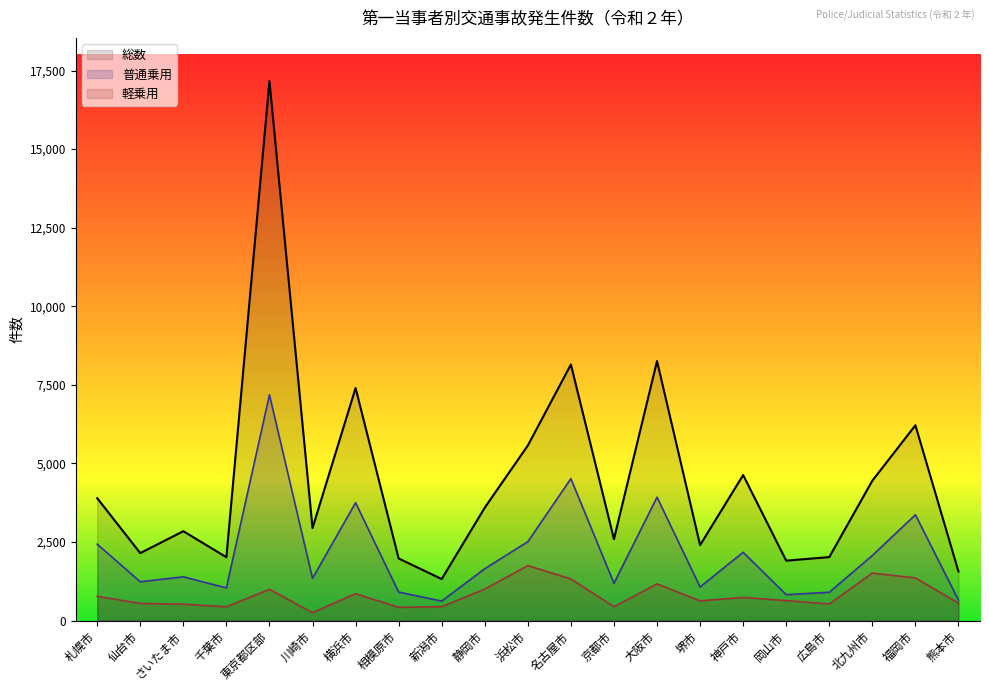

Reading right to left, what are all the values shown in this chart?

総数: 1559	6213	4450	2019	1905	4629	2400	8256	2590	8146	5570	3592	1320	1975	7398	2942	17165	2015	2842	2146	3893
普通乗用: 650	3365	2070	900	823	2171	1069	3925	1186	4515	2509	1650	619	906	3749	1342	7181	1039	1391	1233	2431
軽乗用: 552	1356	1510	527	634	735	626	1166	440	1323	1747	1002	440	421	853	251	992	437	521	544	772